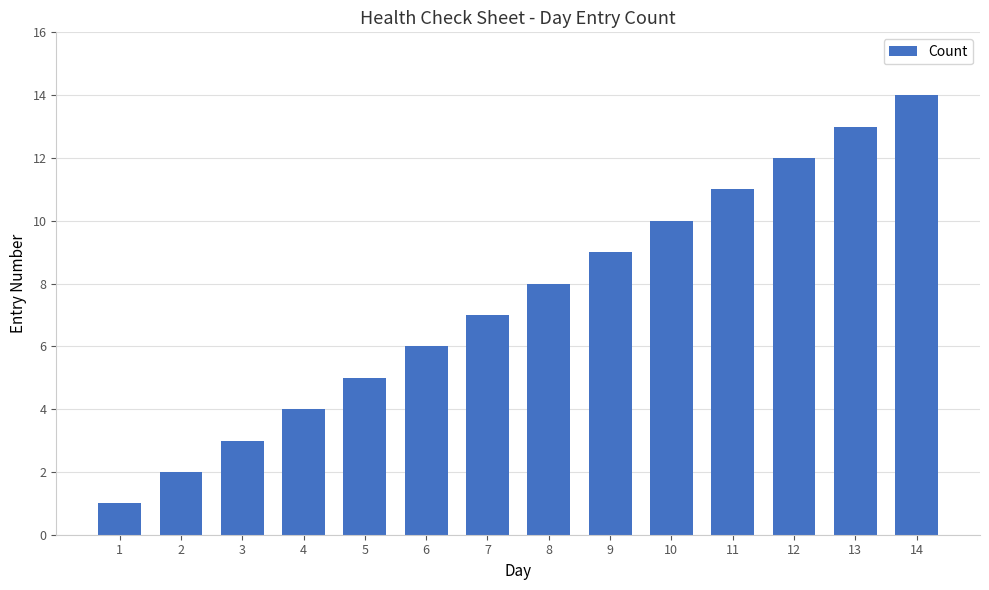

What is the change in value from 2 to 7?

+5